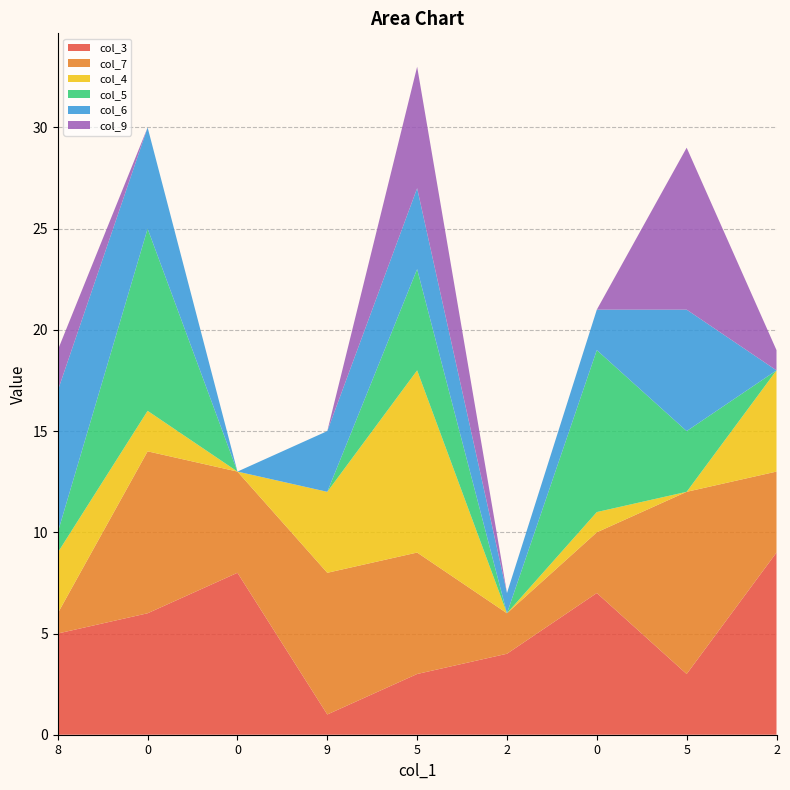

Reading left to right, list all the values displayed in this chart.

col_3: 8=5	0=6	0=8	9=1	5=3	2=4	0=7	5=3	2=9
col_7: 8=1	0=8	0=5	9=7	5=6	2=2	0=3	5=9	2=4
col_4: 8=3	0=2	0=0	9=4	5=9	2=0	0=1	5=0	2=5
col_5: 8=1	0=9	0=0	9=0	5=5	2=0	0=8	5=3	2=0
col_6: 8=7	0=5	0=0	9=3	5=4	2=1	0=2	5=6	2=0
col_9: 8=2	0=0	0=0	9=0	5=6	2=0	0=0	5=8	2=1